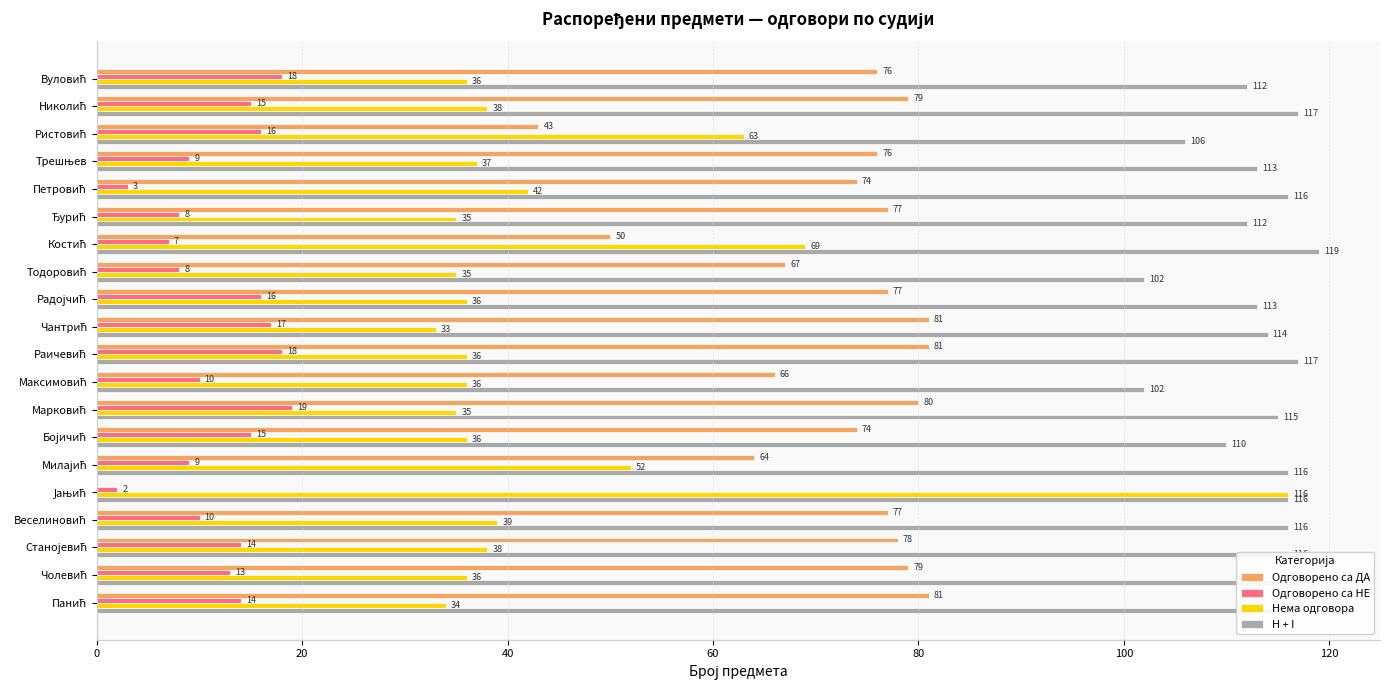

Which series has the largest total across all categories?

H + I